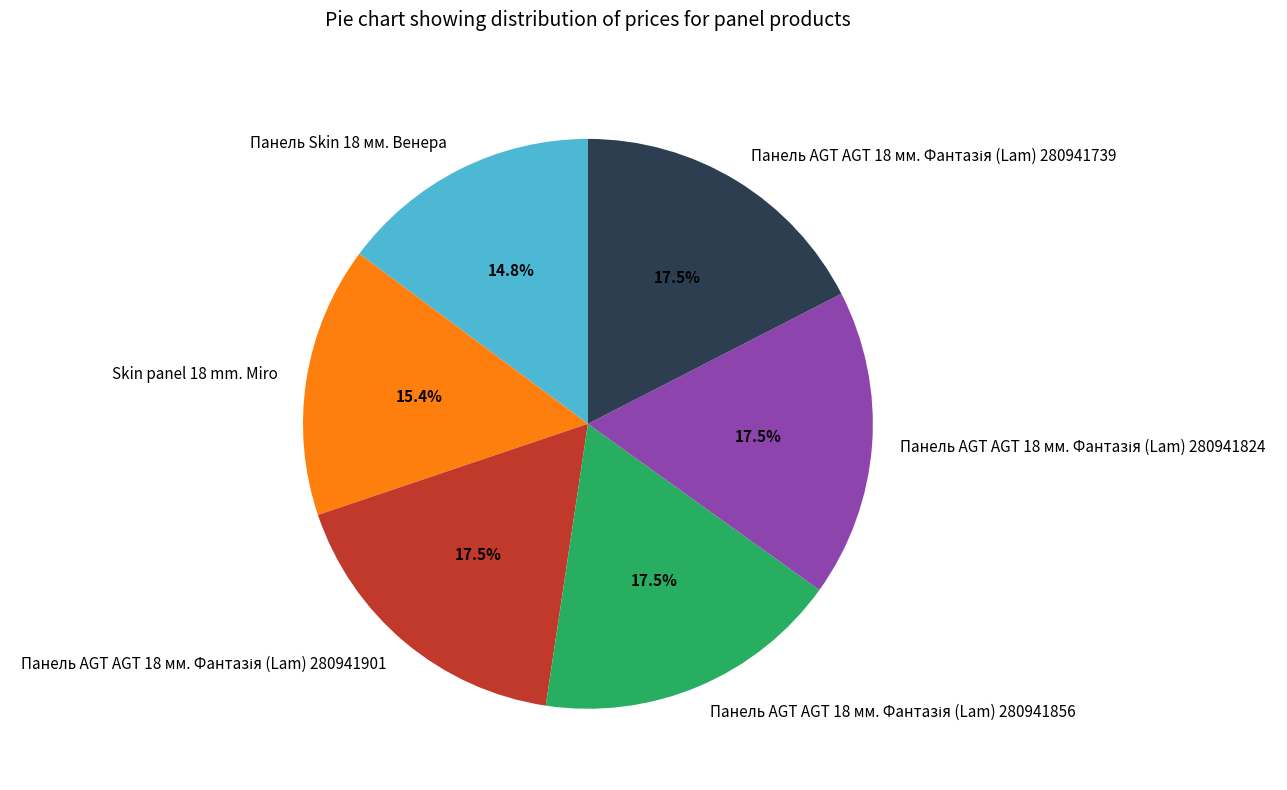

What is the smallest slice in the pie chart?

Панель Skin 18 мм. Венера